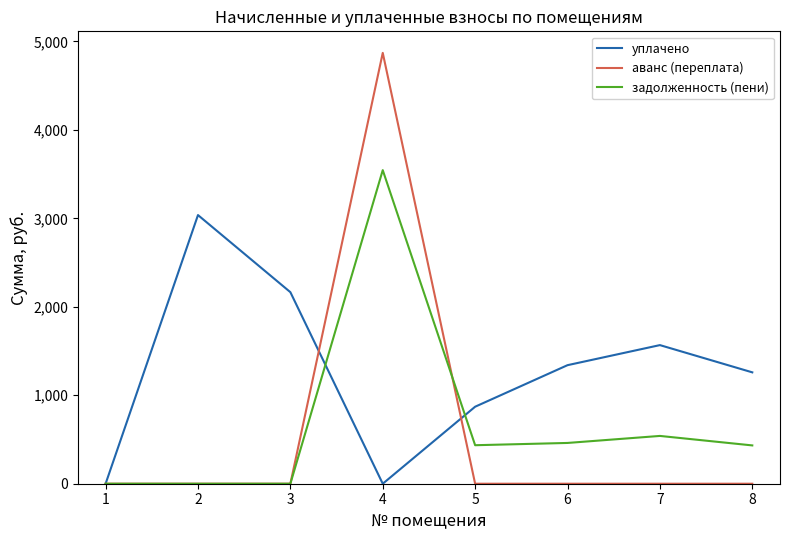

What is the average value of the аванс (переплата) series?

608.8